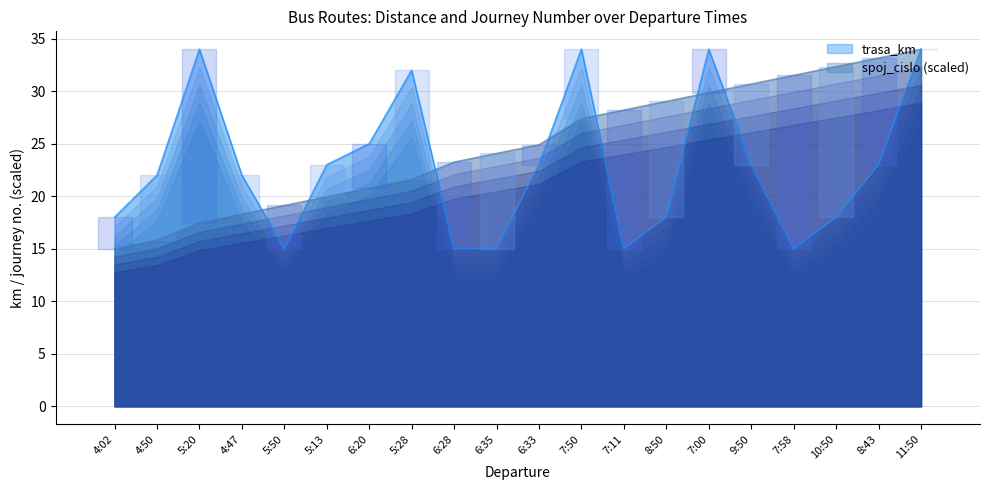

Reading right to left, list all the values displayed in this chart.

trasa_km: 11:50=34.0	8:43=23.0	10:50=18.0	7:58=15.0	9:50=23.0	7:00=34.0	8:50=18.0	7:11=15.0	7:50=34.0	6:33=23.0	6:35=15.0	6:28=15.0	5:28=32.0	6:20=25.0	5:13=23.0	5:50=15.0	4:47=22.0	5:20=34.0	4:50=22.0	4:02=18.0
spoj_cislo_scaled: 11:50=34.0	8:43=33.2	10:50=32.3	7:58=31.5	9:50=30.7	7:00=29.9	8:50=29.0	7:11=28.2	7:50=27.4	6:33=24.9	6:35=24.1	6:28=23.3	5:28=21.6	6:20=20.8	5:13=20.0	5:50=19.1	4:47=18.3	5:20=17.5	4:50=15.8	4:02=15.0